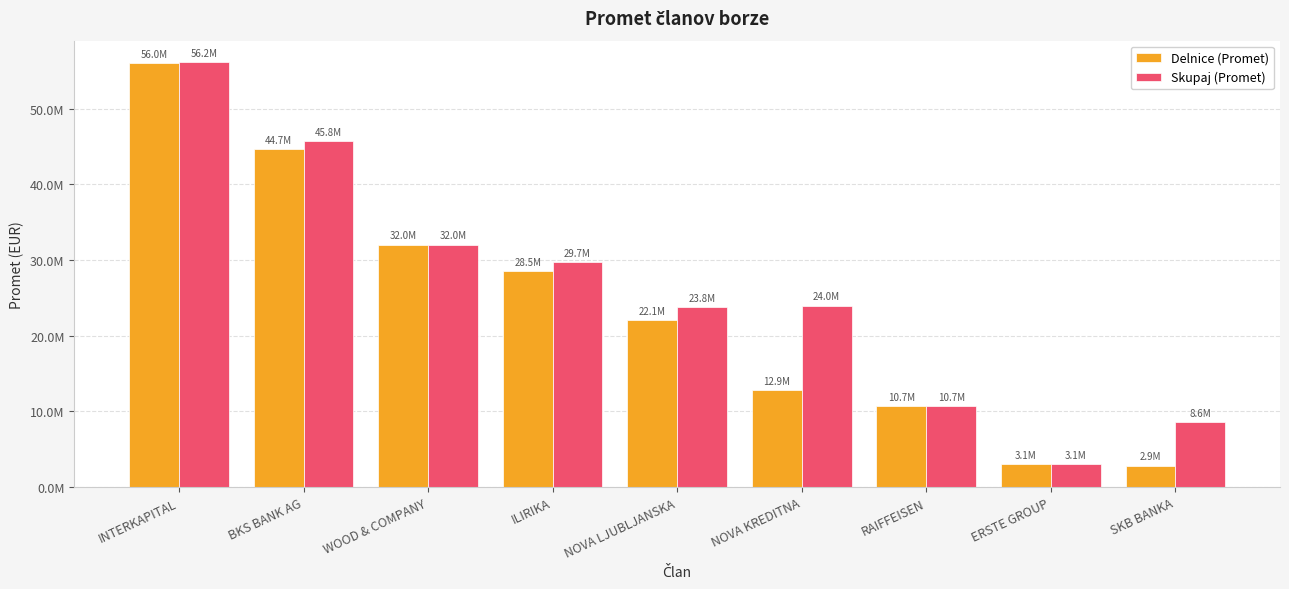

List the series in order of their peak value, lowest first.

Delnice (Promet), Skupaj (Promet)